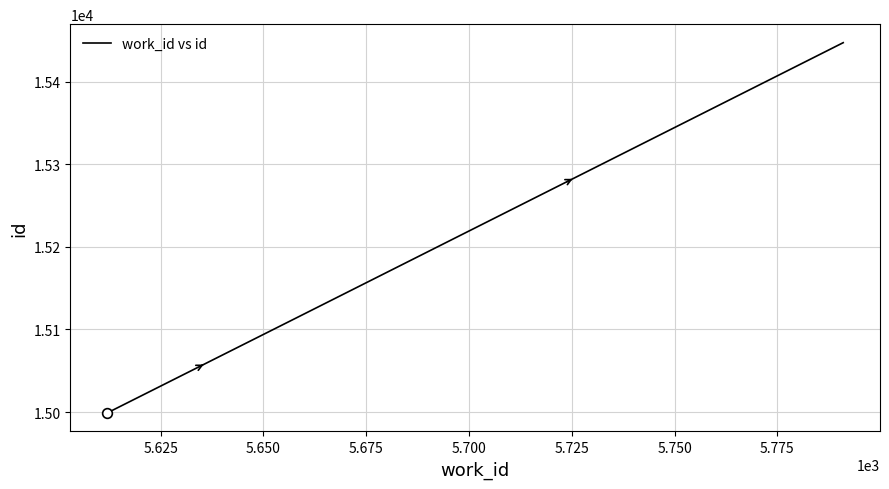

What is the average value?

15187